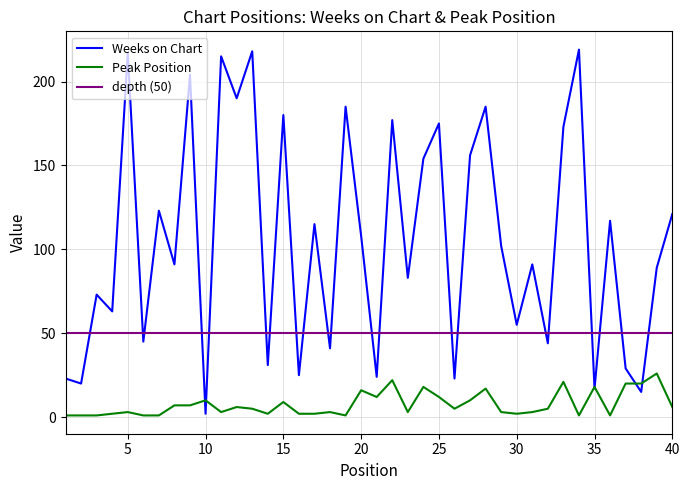

How many interior local peaks does the Peak Position series have?

12